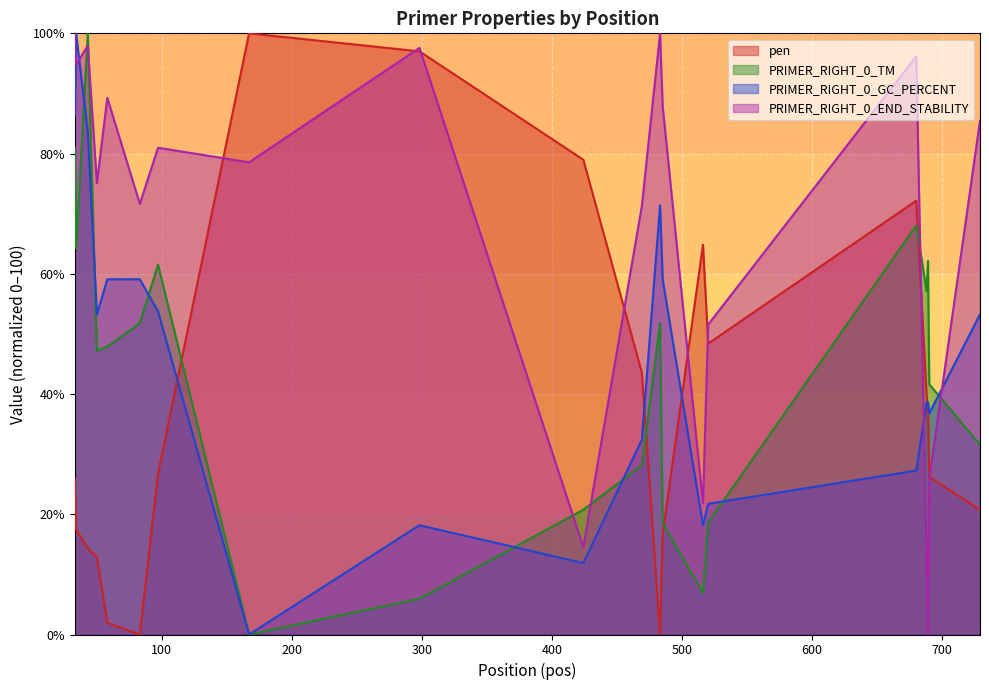

What is the maximum value for PRIMER_RIGHT_0_GC_PERCENT?

100.0